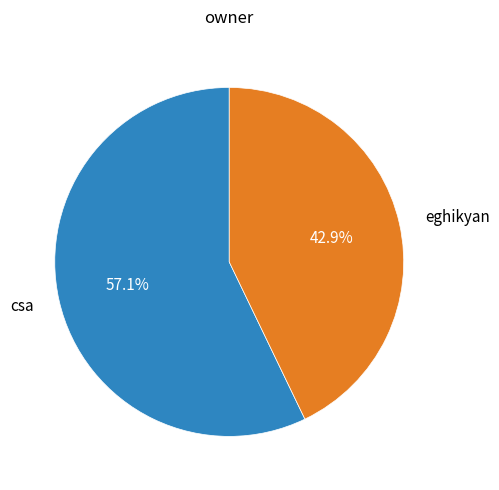

Is it true that csa is 45% of the pie?

False